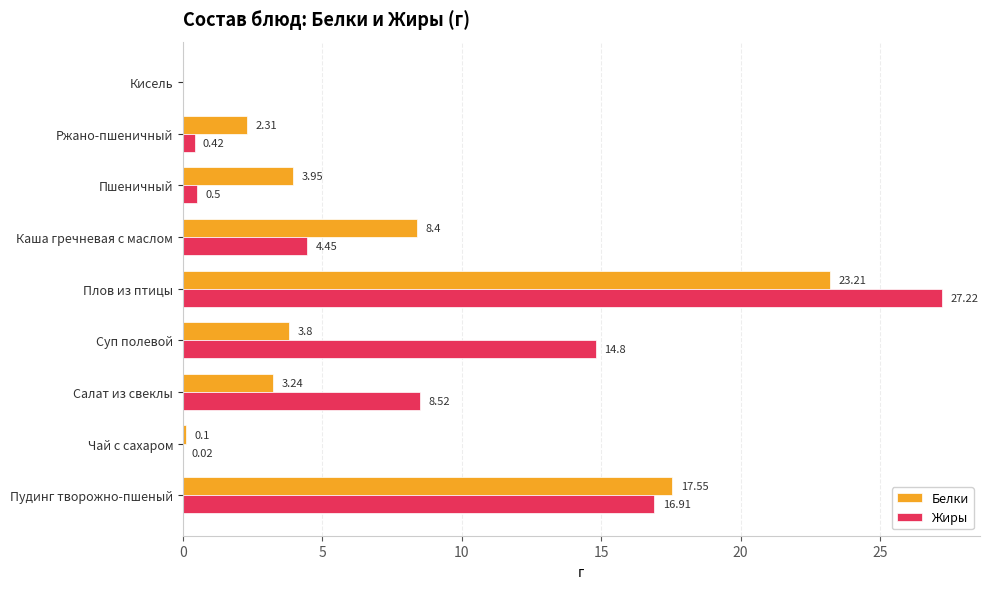

At which label is Жиры closest to 13?

Суп полевой